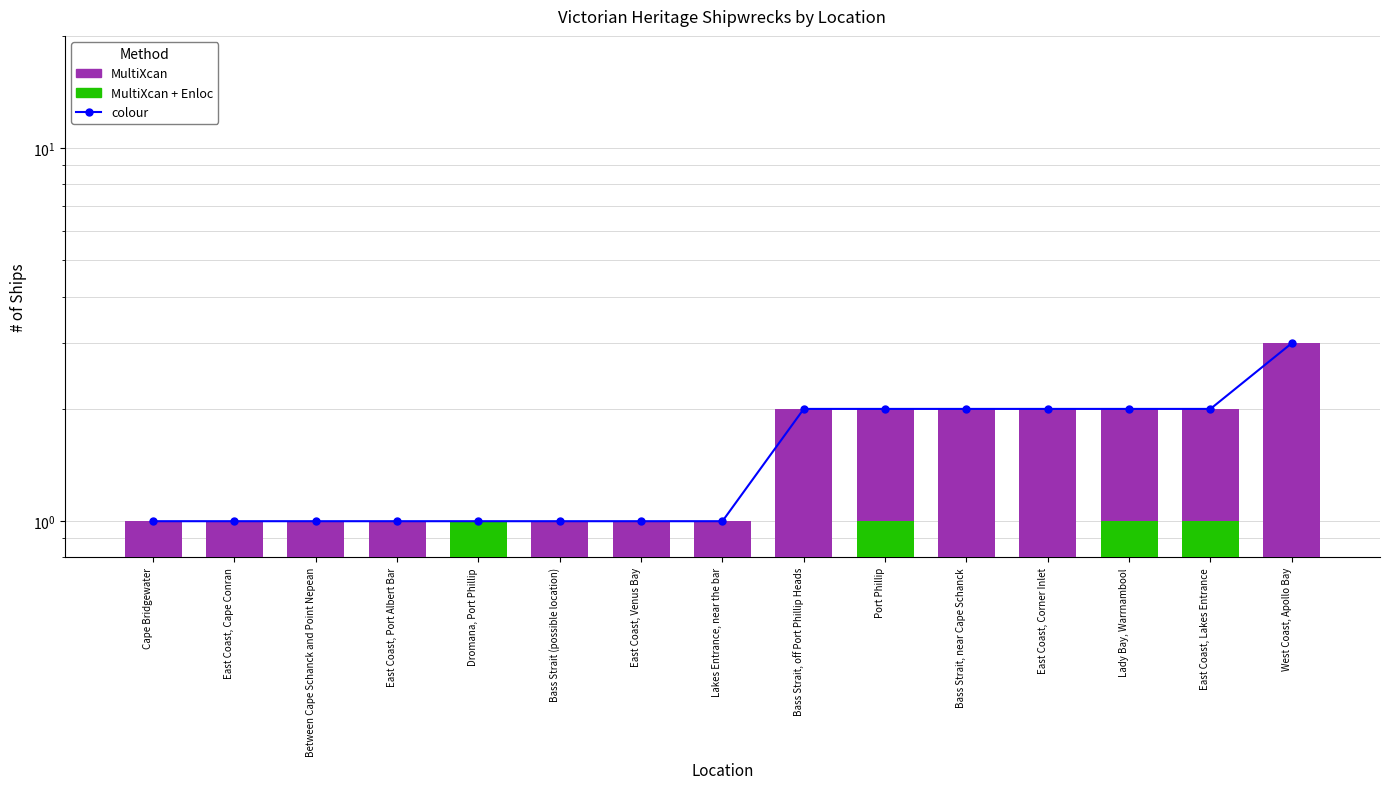

Rank the categories by colour value from highest to lowest.

West Coast, Apollo Bay, Bass Strait, off Port Phillip Heads, Port Phillip, Bass Strait, near Cape Schanck, East Coast, Corner Inlet, Lady Bay, Warrnambool, East Coast, Lakes Entrance, Cape Bridgewater, East Coast, Cape Conran, Between Cape Schanck and Point Nepean, East Coast, Port Albert Bar, Dromana, Port Phillip, Bass Strait (possible location), East Coast, Venus Bay, Lakes Entrance, near the bar